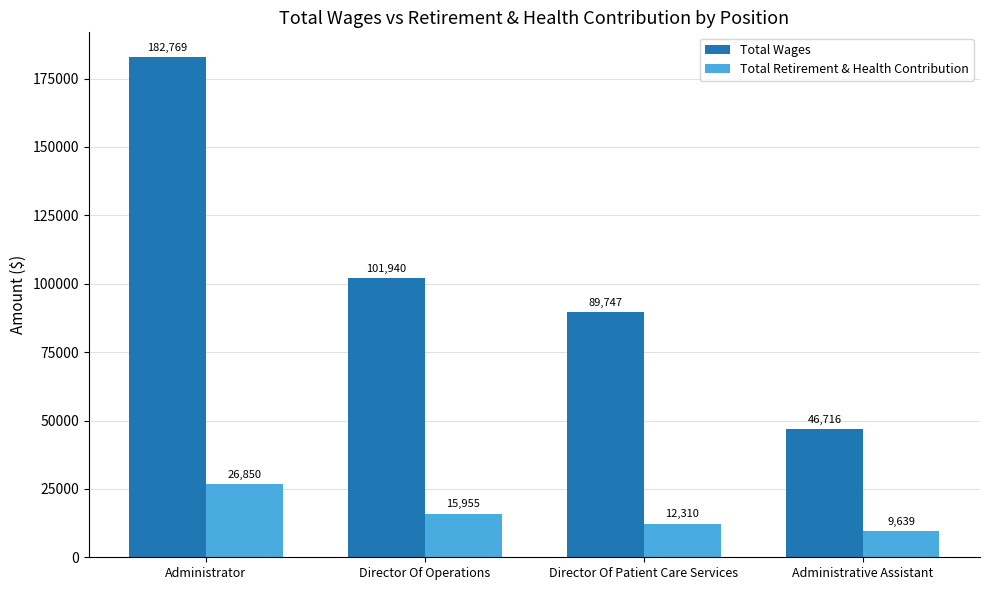

List the labels in order of Total Retirement & Health Contribution value, smallest first.

Administrative Assistant, Director Of Patient Care Services, Director Of Operations, Administrator